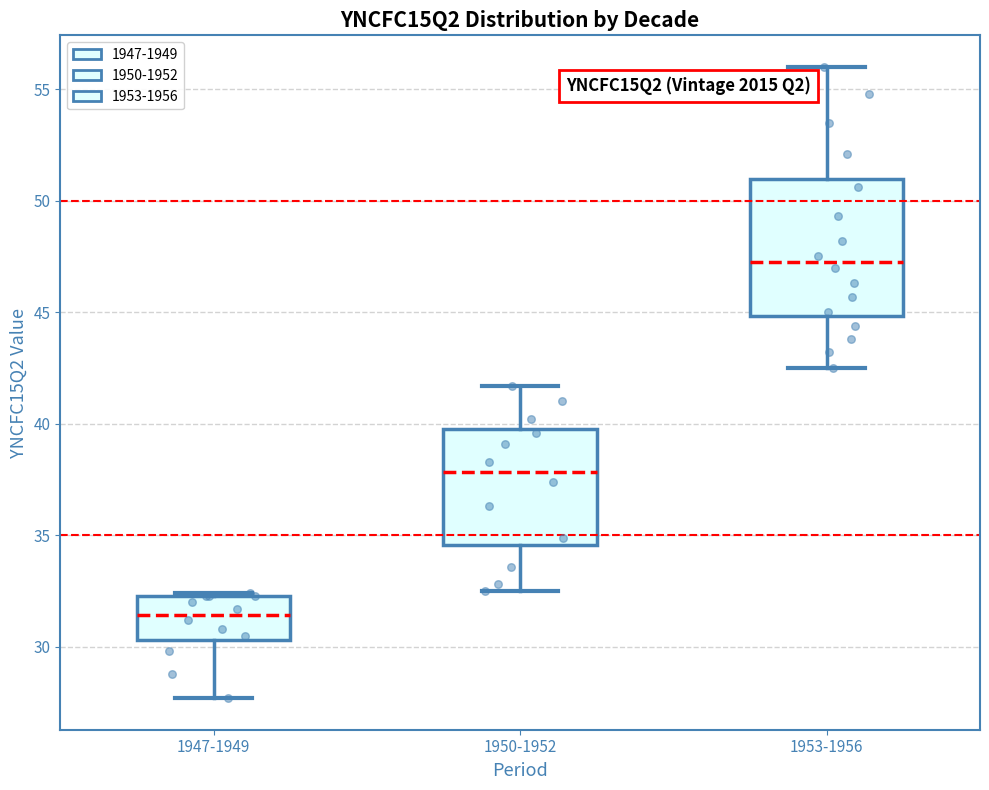

Reading left to right, transcribe this box plot: for each box, give where its median line is, the range the box spans, and where its two whiskers end, as read against the y-axis. The values are not printed on the chart, so give them approximately, as read against the axis.

1947-1949: median 31.5, box 30.5 to 32.5, whiskers 27.5 to 32.5
1950-1952: median 38.0, box 34.5 to 40.0, whiskers 32.5 to 41.5
1953-1956: median 47.5, box 45.0 to 51.0, whiskers 42.5 to 56.0